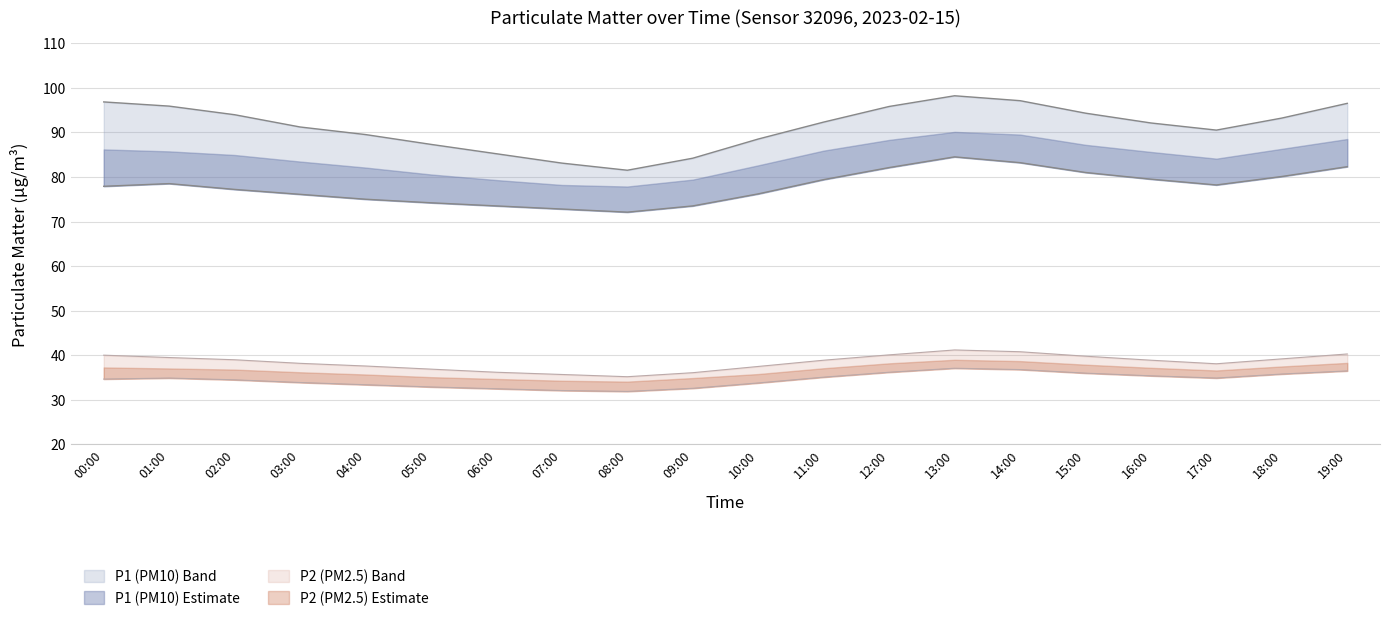

True or false: P2 and P1_lower intersect in this chart.

False